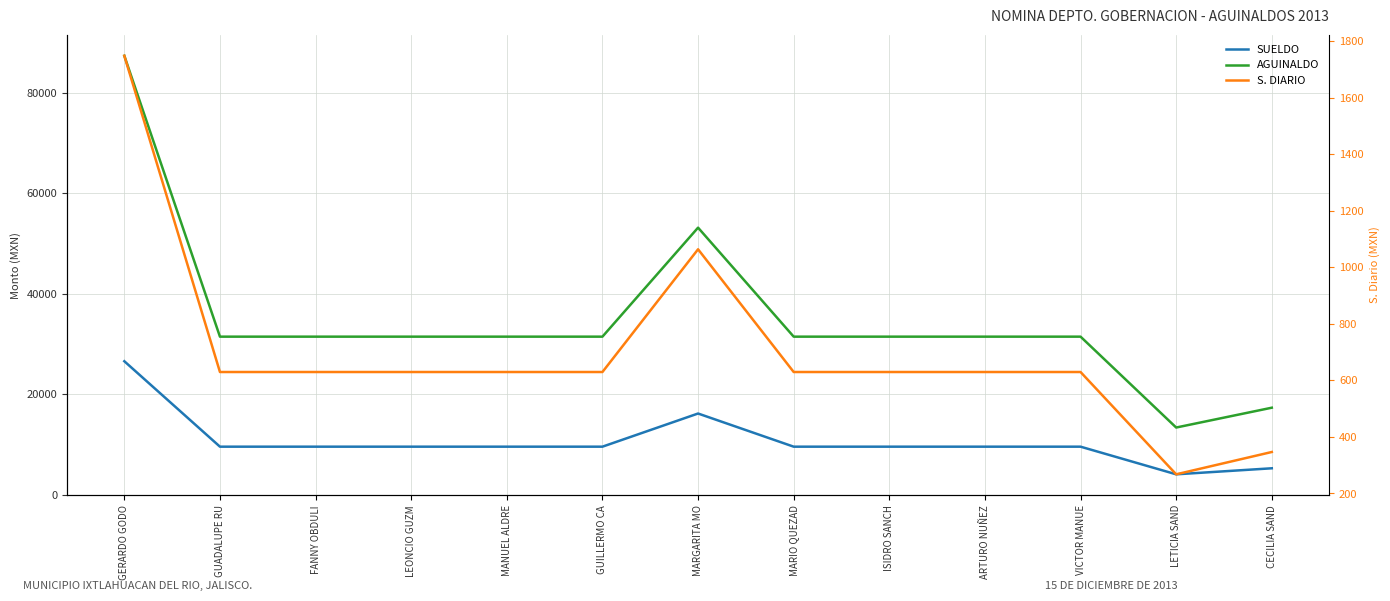

Is this an area chart (filled region under the line)?

No